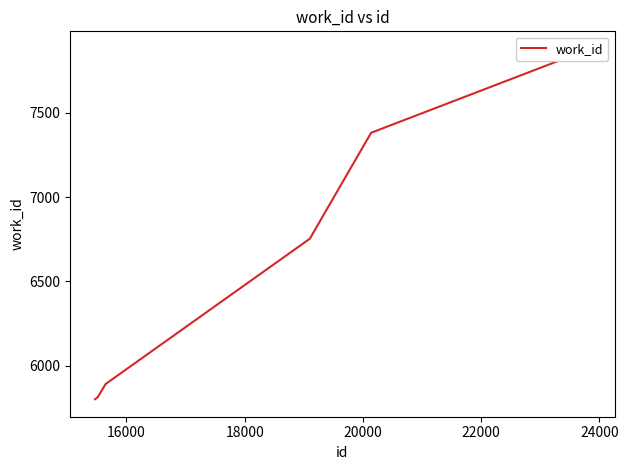

What is the maximum value shown in the chart?

7879